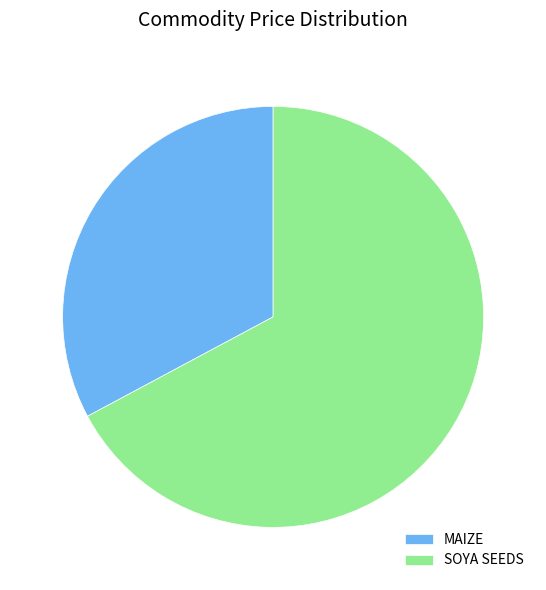

How many slices are in this pie chart?

2